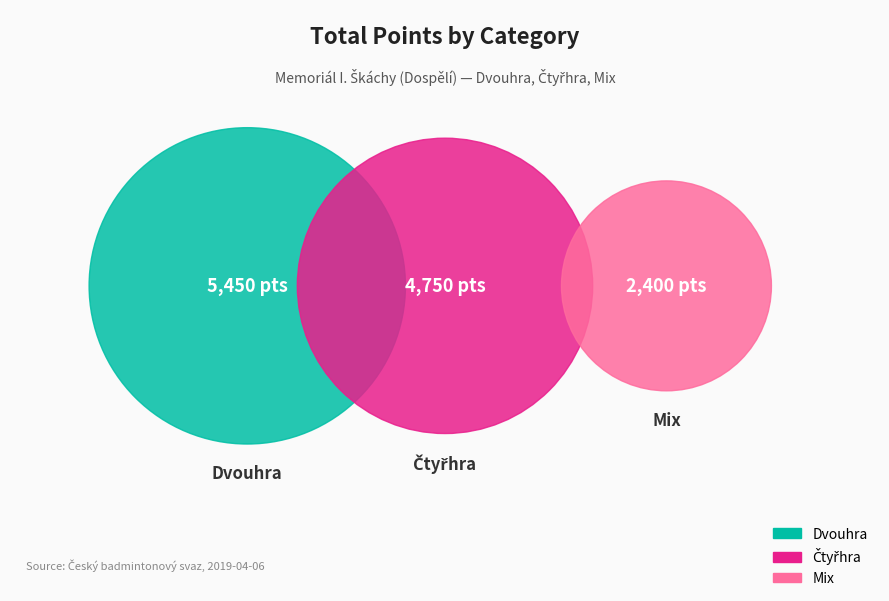

The Klimeš Ondřej slice represents 1% of the pie. True or false?

False